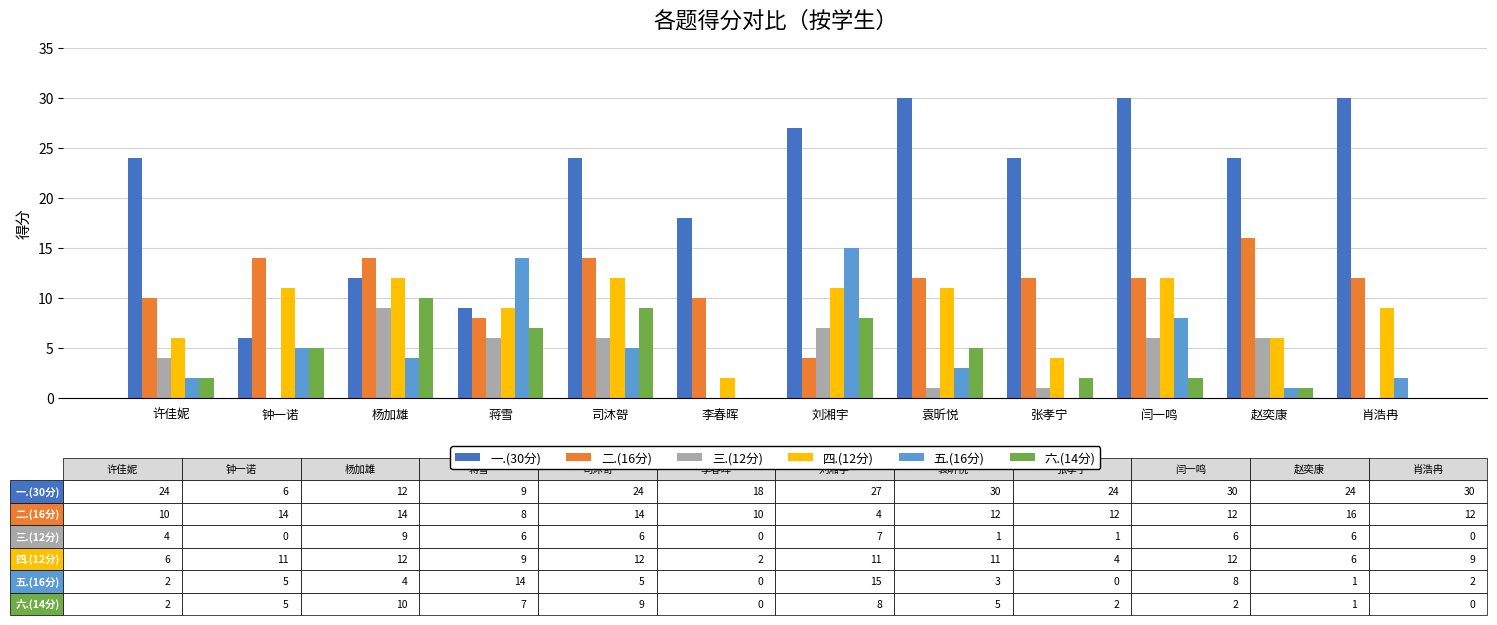

Reading left to right, extract all data points from this chart.

一.(30分): 24	6	12	9	24	18	27	30	24	30	24	30
二.(16分): 10	14	14	8	14	10	4	12	12	12	16	12
三.(12分): 4	0	9	6	6	0	7	1	1	6	6	0
四.(12分): 6	11	12	9	12	2	11	11	4	12	6	9
五.(16分): 2	5	4	14	5	0	15	3	0	8	1	2
六.(14分): 2	5	10	7	9	0	8	5	2	2	1	0